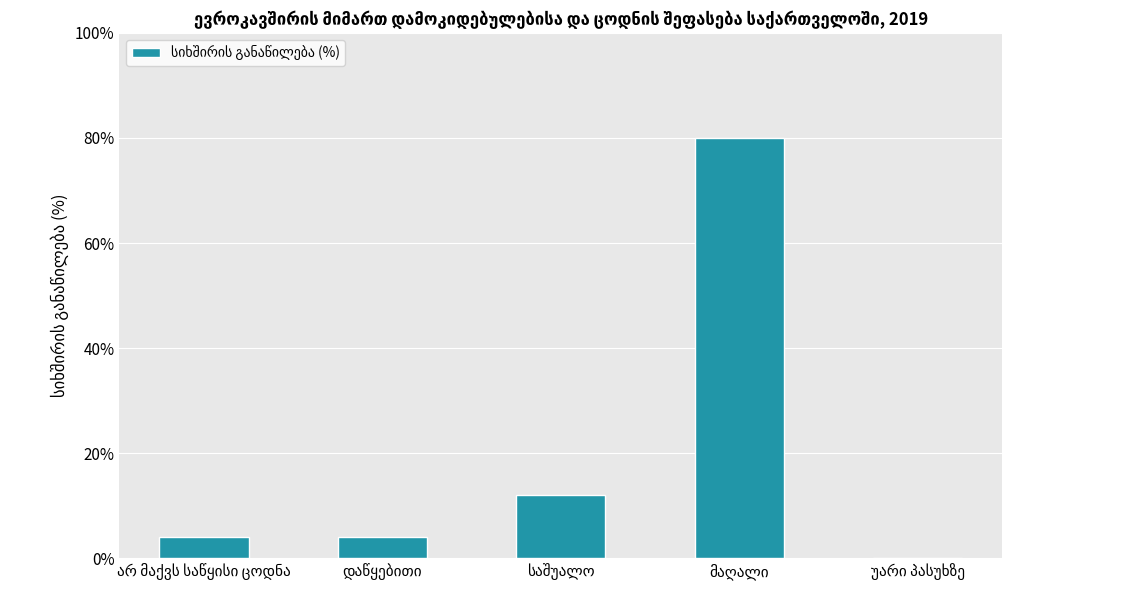

What is the greatest value displayed?

80